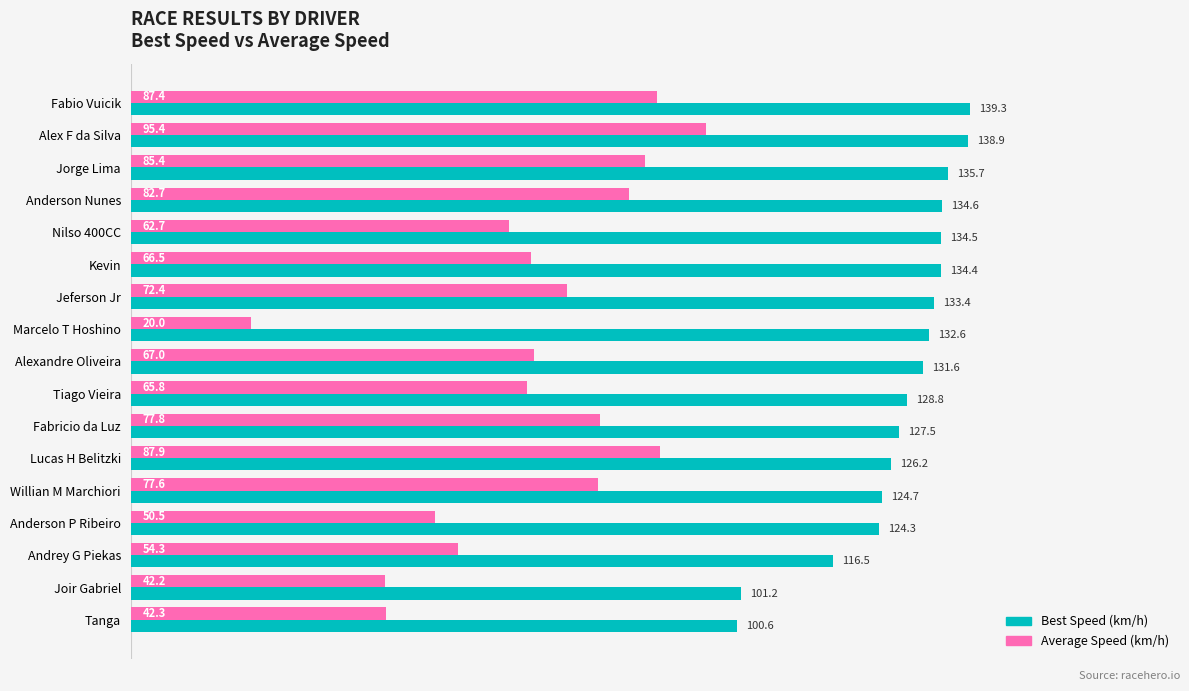

What is the average value of the Average Speed (km/h) series?

66.9